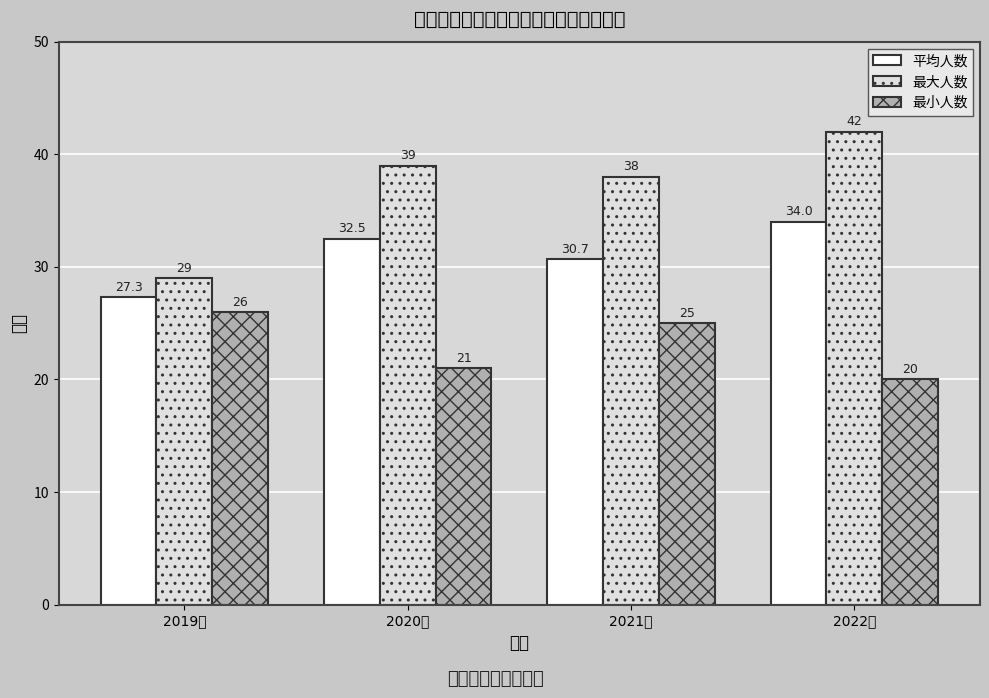

What is the label of the 3rd bar from the left?

2021级